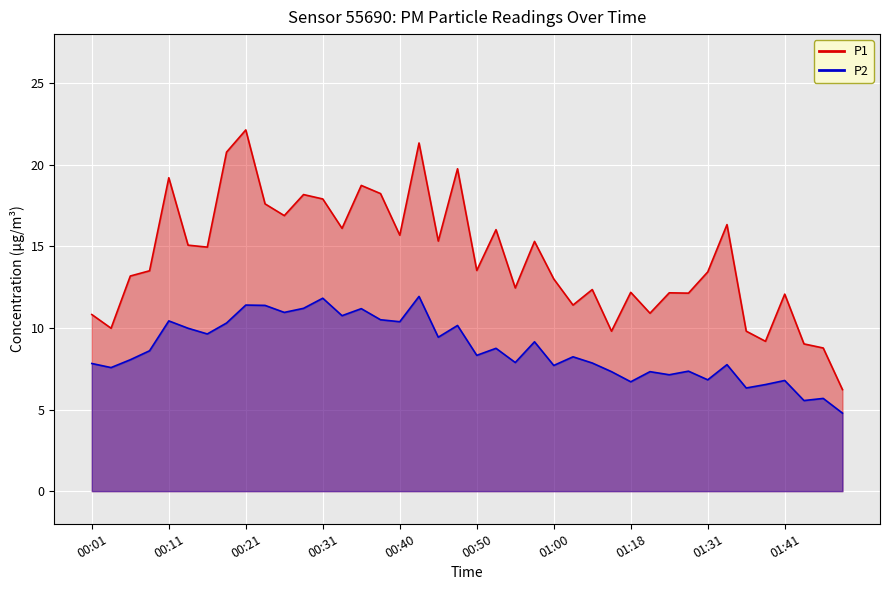

Which series has the widest spread of values?

P1